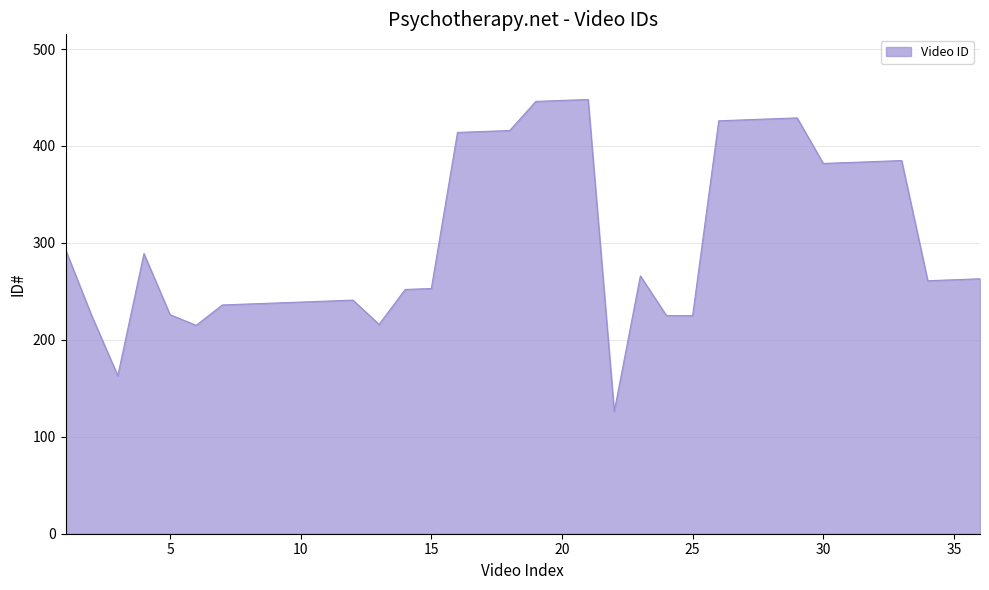

What is the difference between the maximum and minimum values?

322